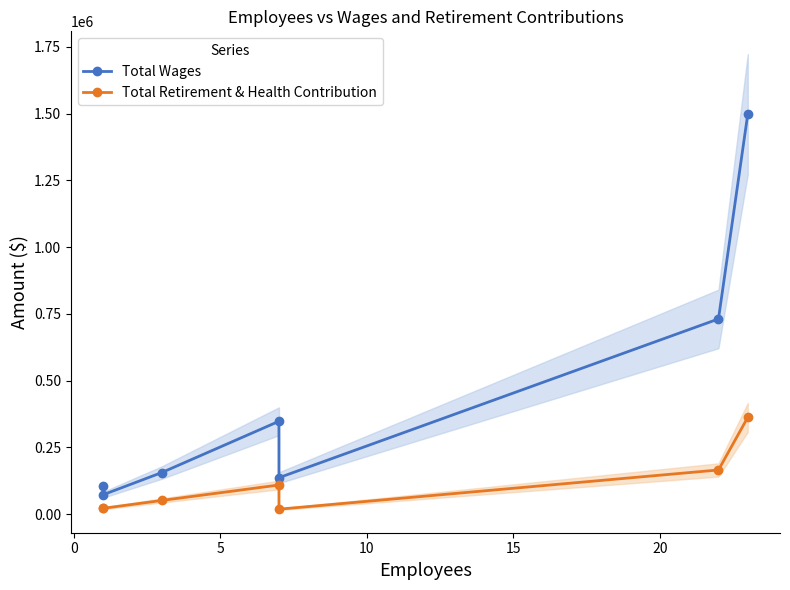

What is the sum of the Total Retirement & Health Contribution values at 15 and 20?

183843